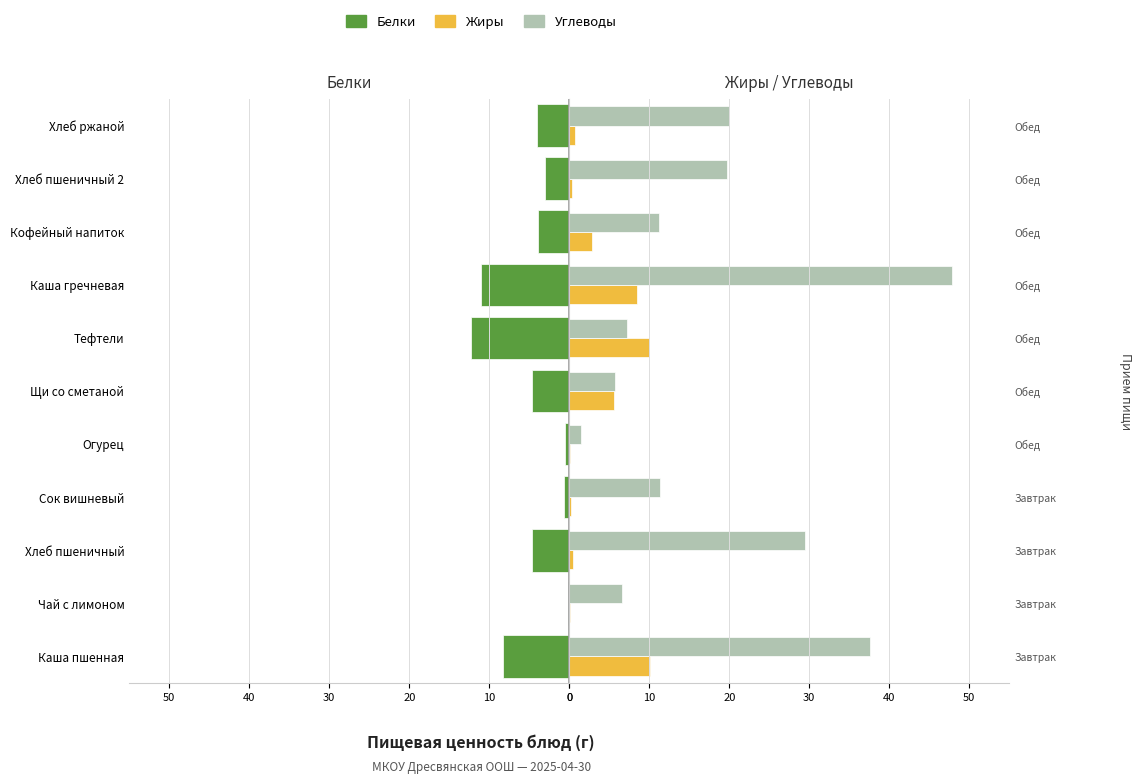

How many groups of bars are there?

11